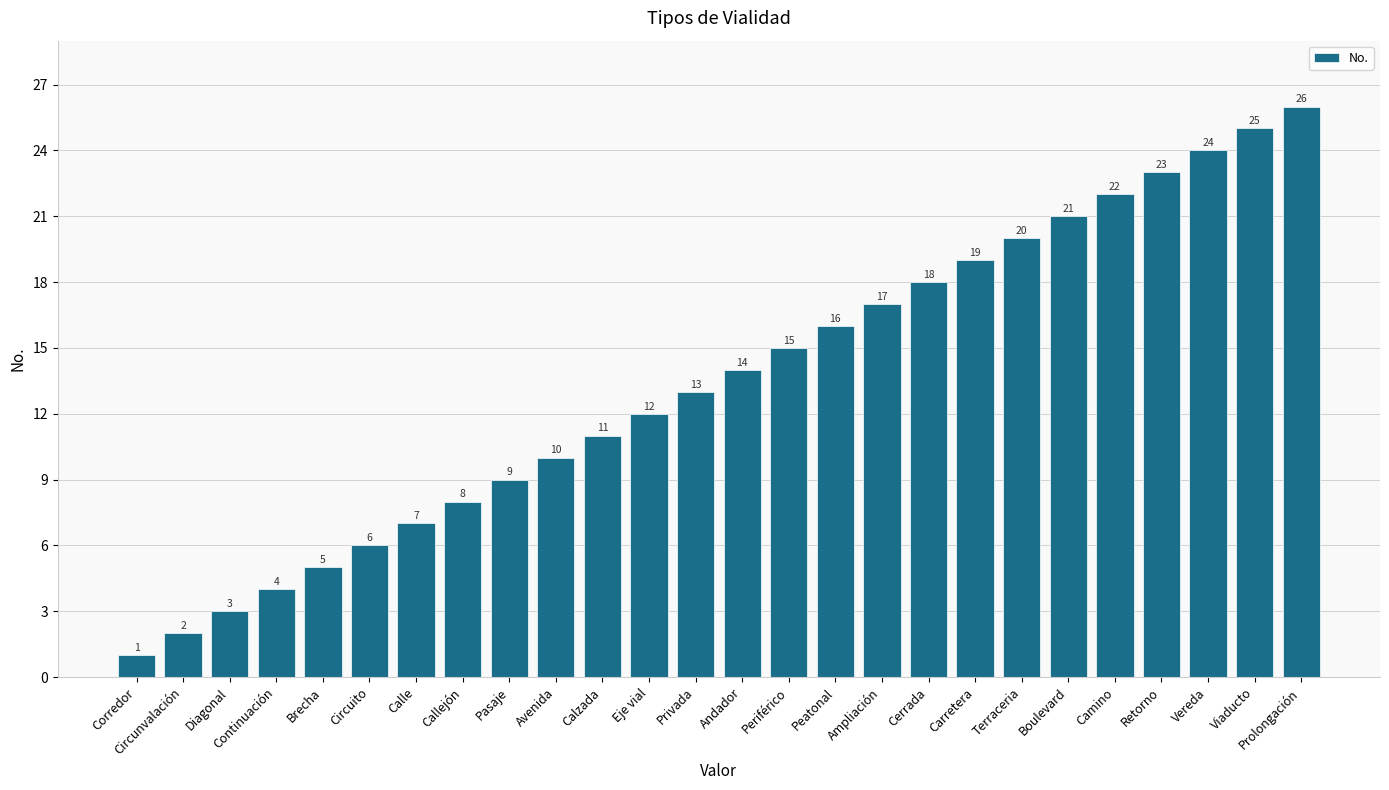

What is the value of the 2nd bar from the left?

2